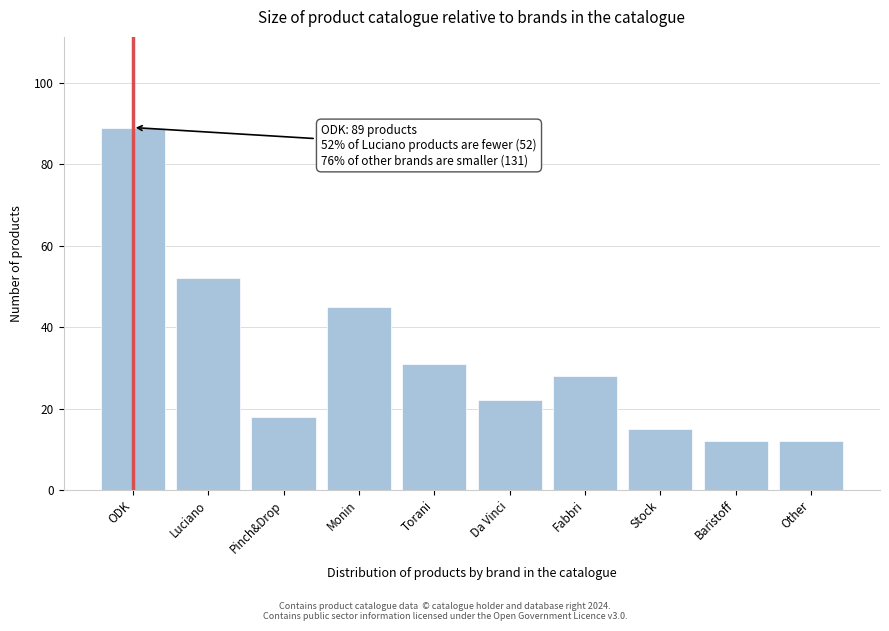

Reading left to right, extract all data points from this chart.

89	52	18	45	31	22	28	15	12	12